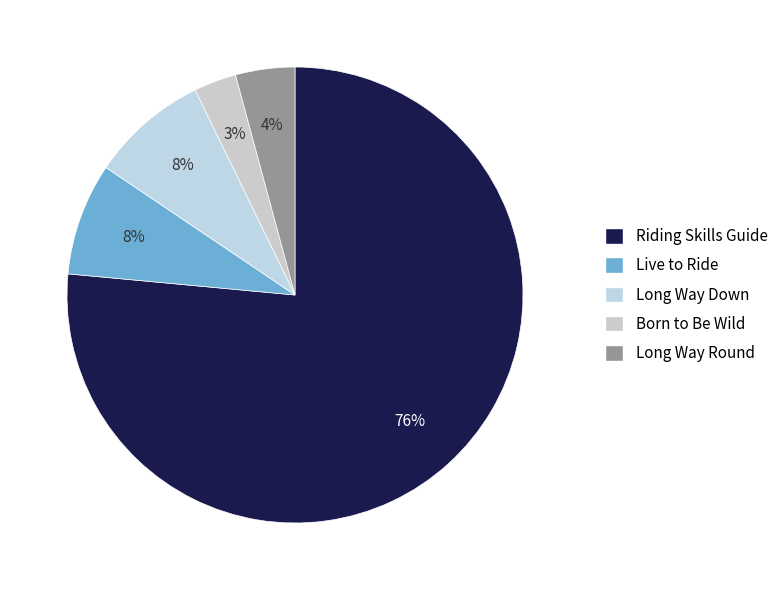

Count the number of slices in the pie.

5